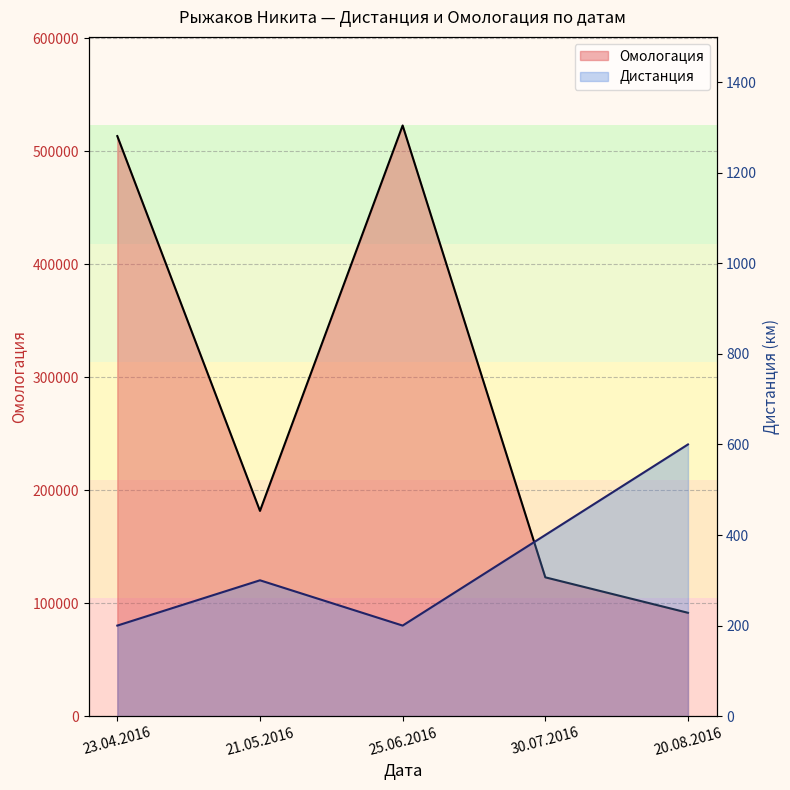

What is the label of the 5th point from the right?

23.04.2016